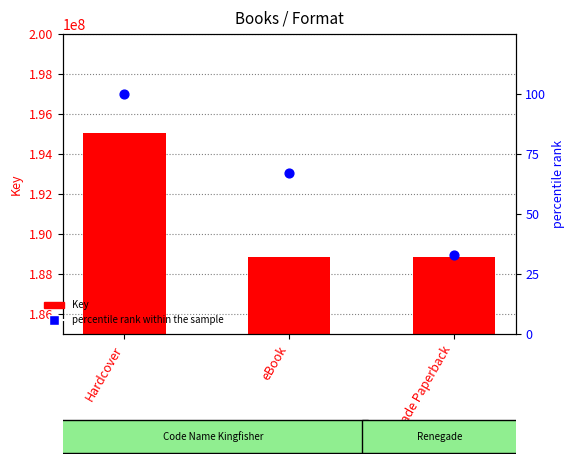

Which series has the largest total across all categories?

Key (count)